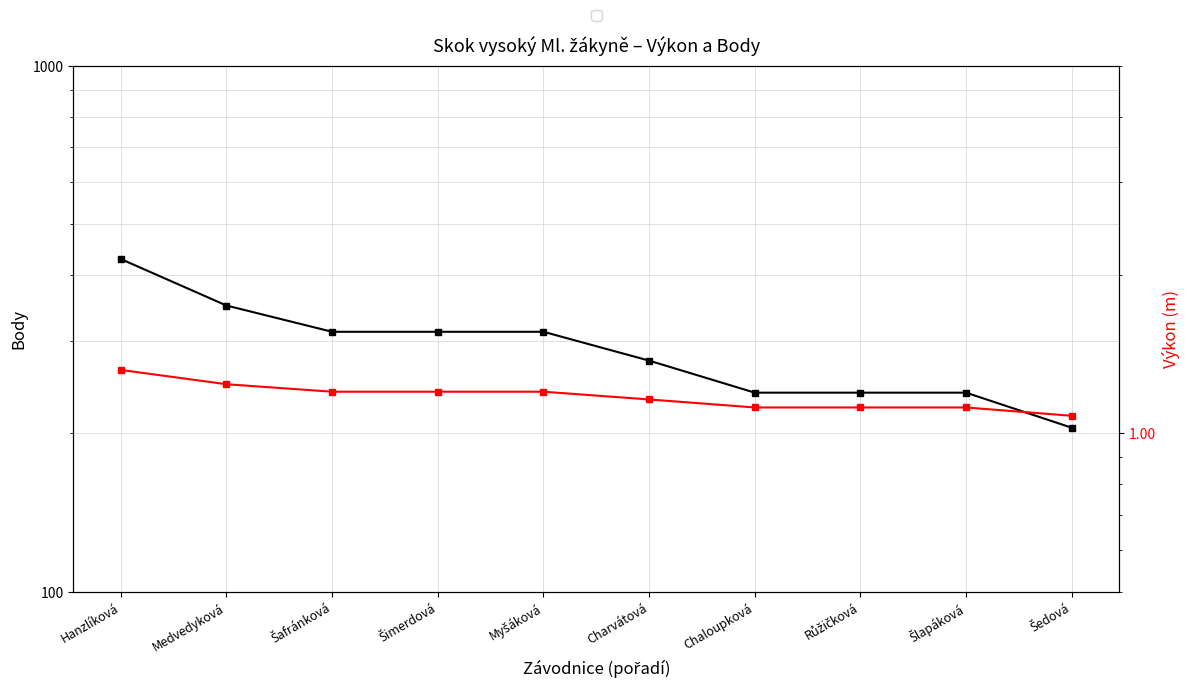

Which has a higher value, Chaloupková or Charvátová?

Charvátová